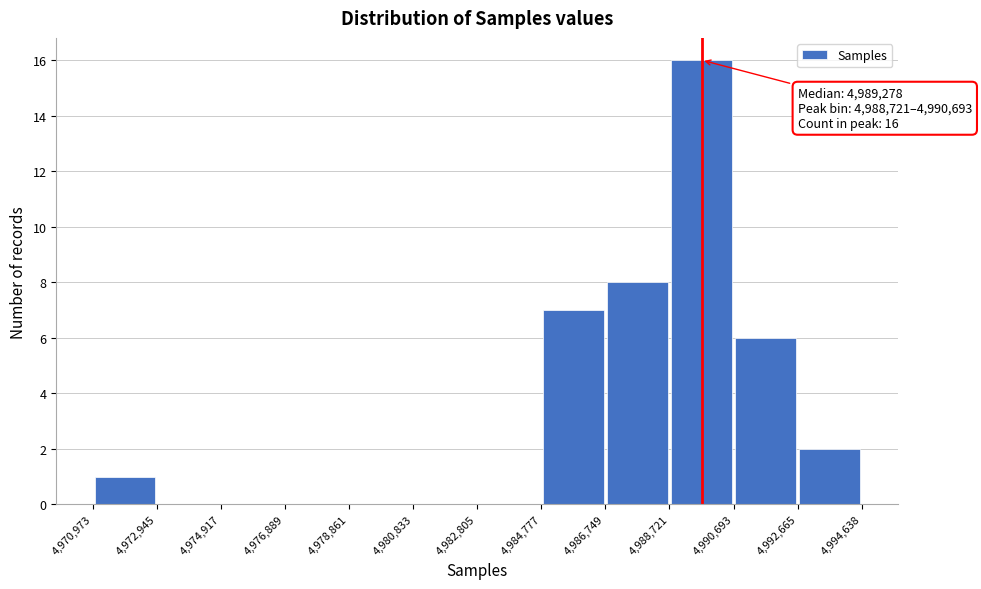

Which range on the x-axis has the tallest bar?

4,988,721 to 4,990,693